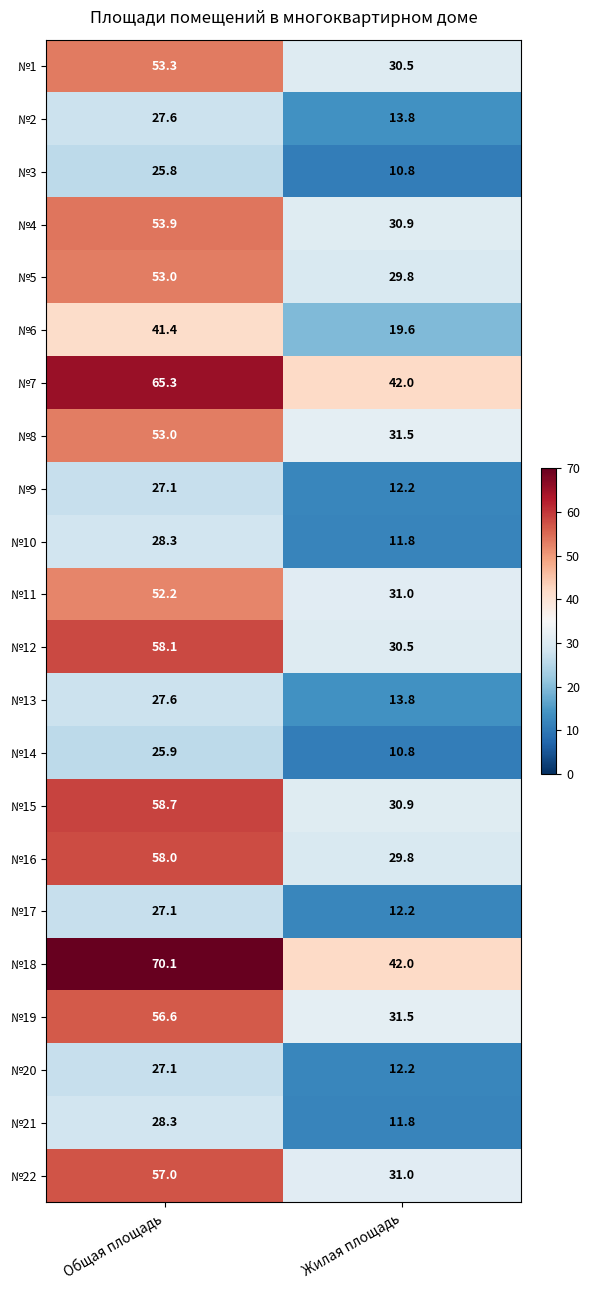

What is the spread (max minus min) of values at Общая площадь?

44.3